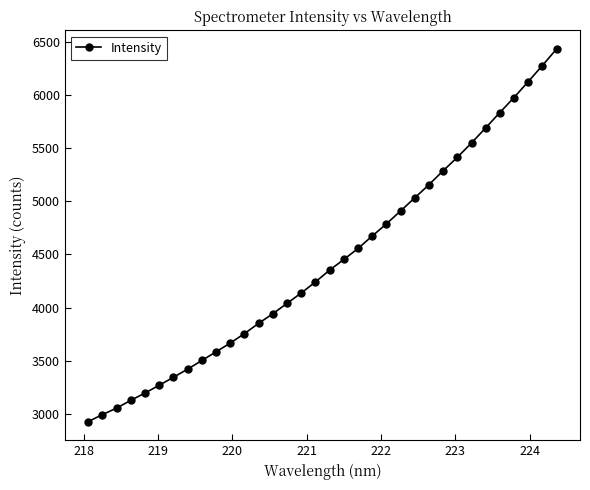

True or false: the data has more than 2 interior local peaks.

False